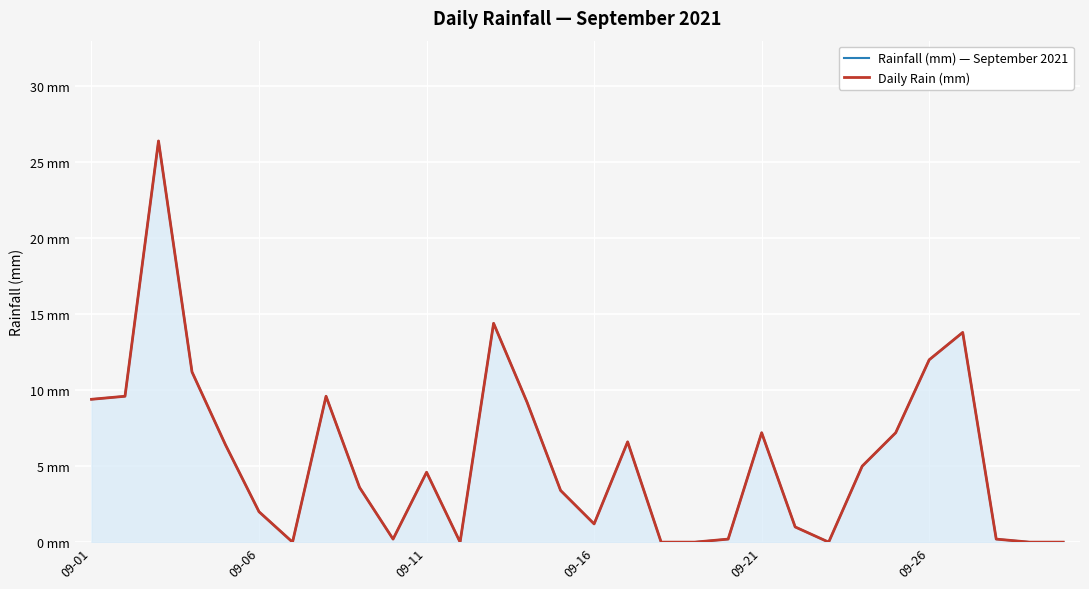

What is the difference between the maximum and minimum values in the Rainfall (mm) — September 2021 series?

26.4